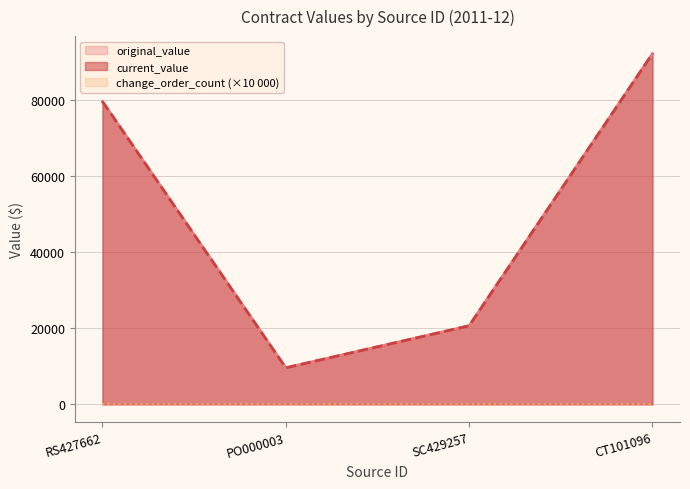

Read the current_value value at CT101096.

92100.0